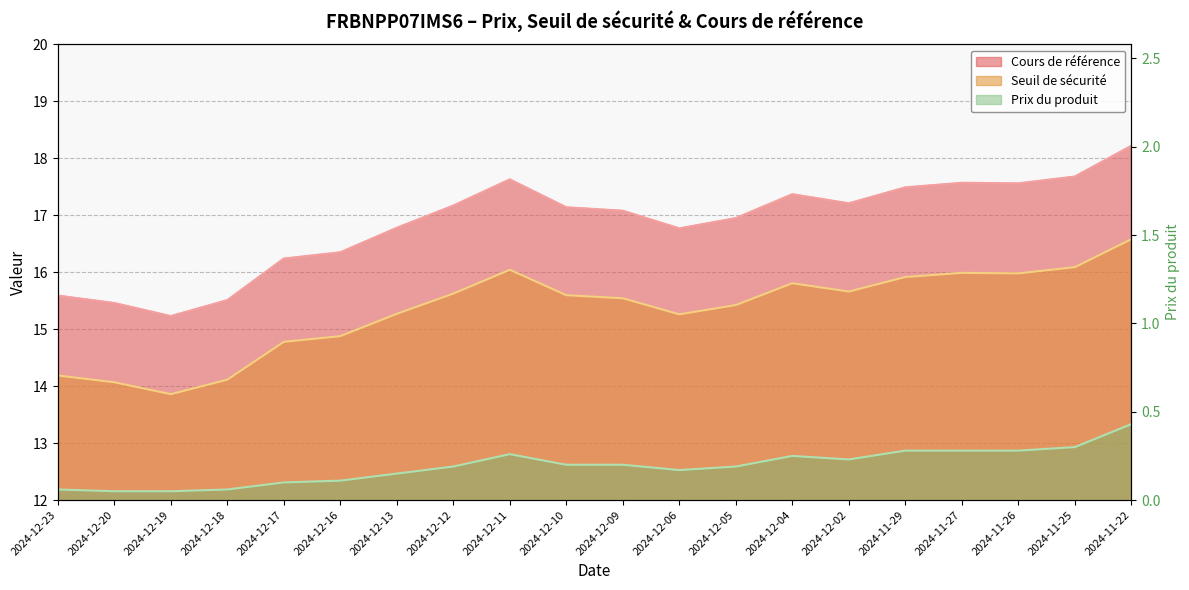

The value of Prix du produit at 2024-12-16 is 0.2. True or false?

False